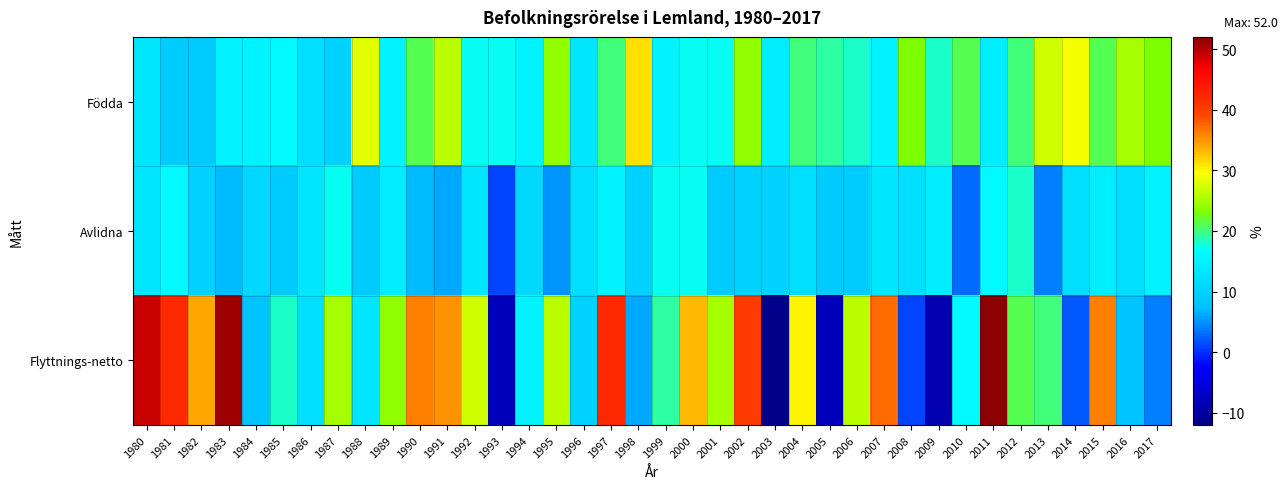

List the series in order of their overall mean, lowest first.

Avlidna, Födda, Flyttnings-netto